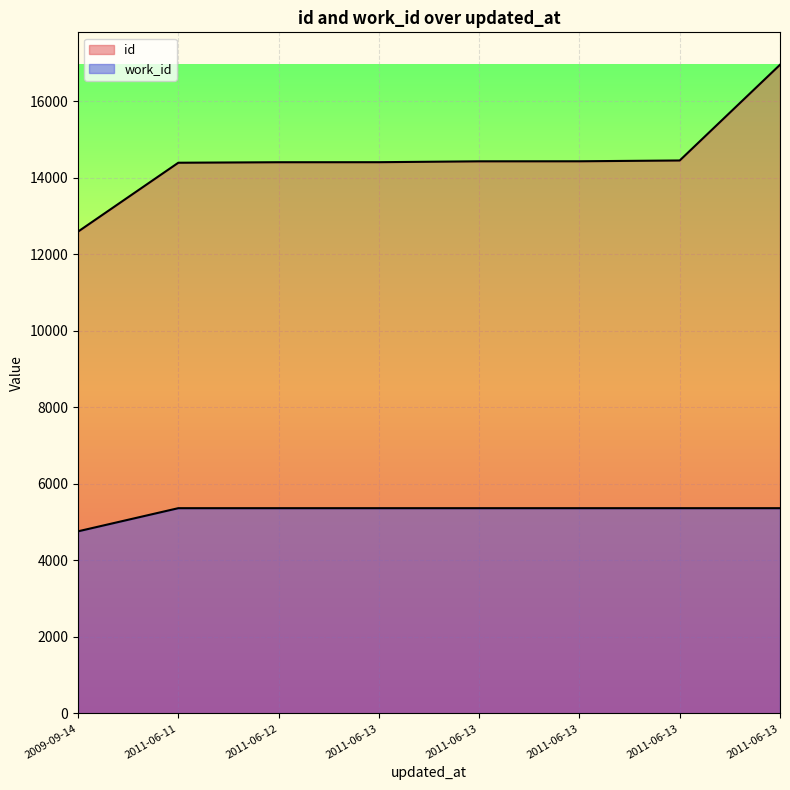

Which category has the lowest value in the work_id series?

2009-09-14